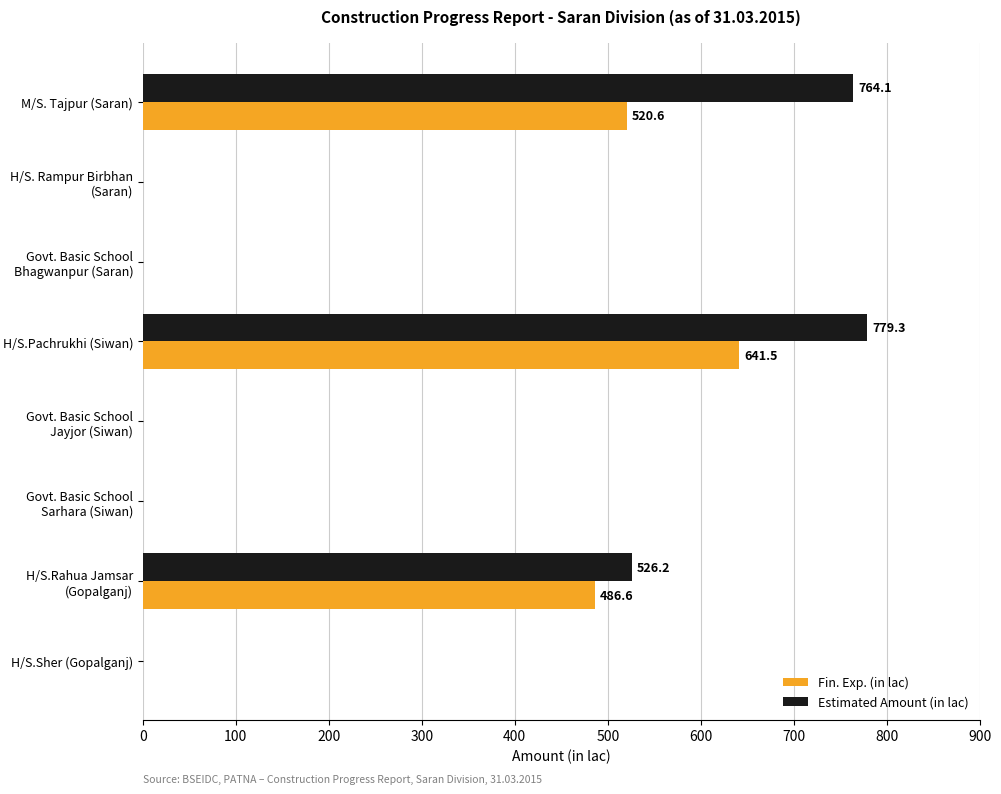

The Estimated Amount (in lac) series shows 0.0 at Govt. Basic School Bhagwanpur (Saran). True or false?

True